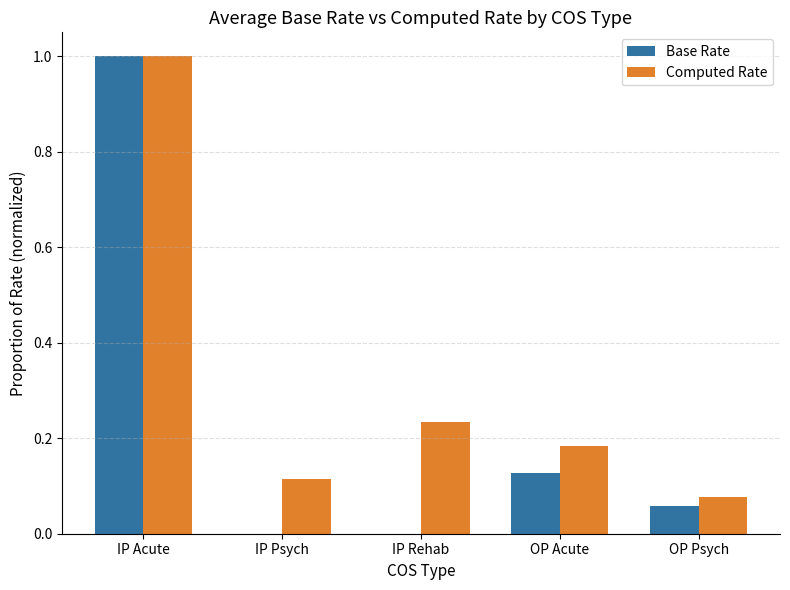

At which category is the sum across all series the highest?

IP Acute